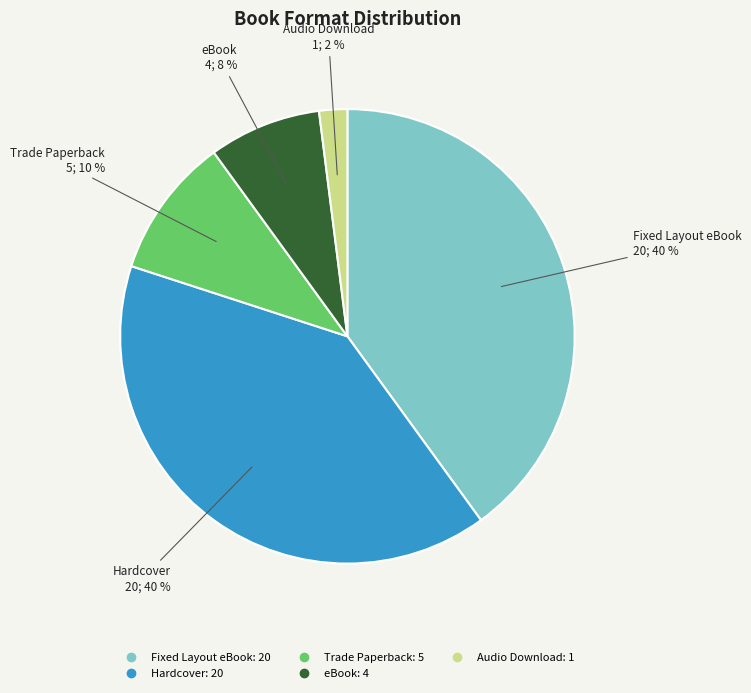

How many slices are in this pie chart?

5